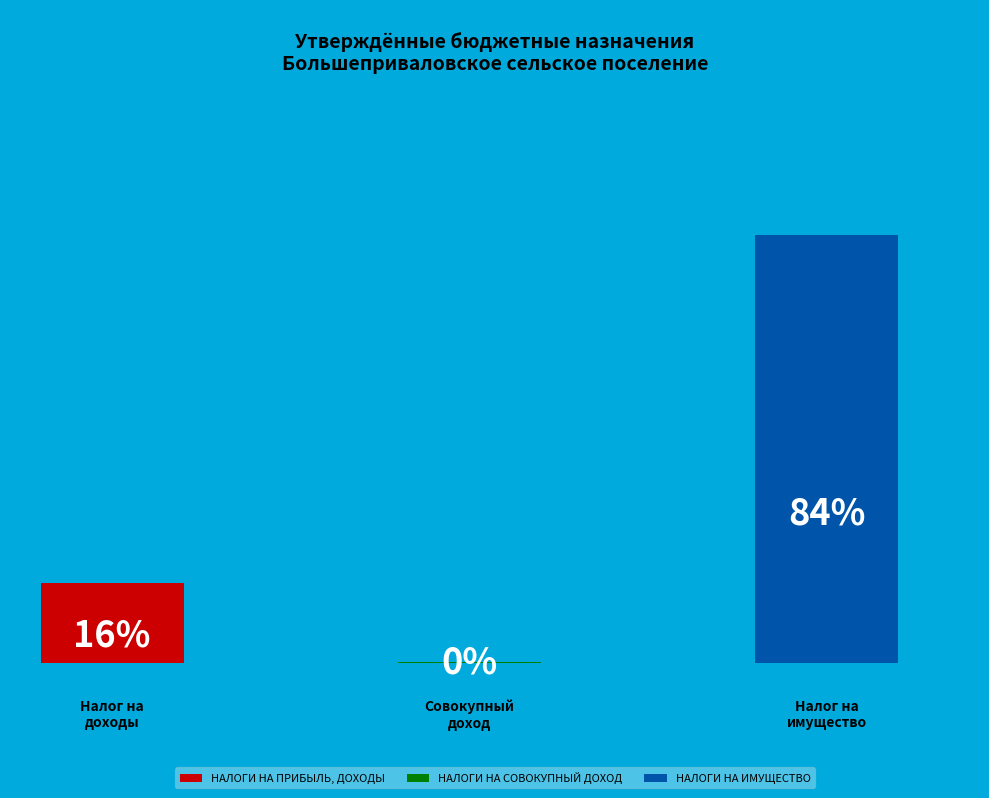

To the nearest percent, what is the combined percentage of НАЛОГИ НА ИМУЩЕСТВО and НАЛОГИ НА ПРИБЫЛЬ, ДОХОДЫ?

100%